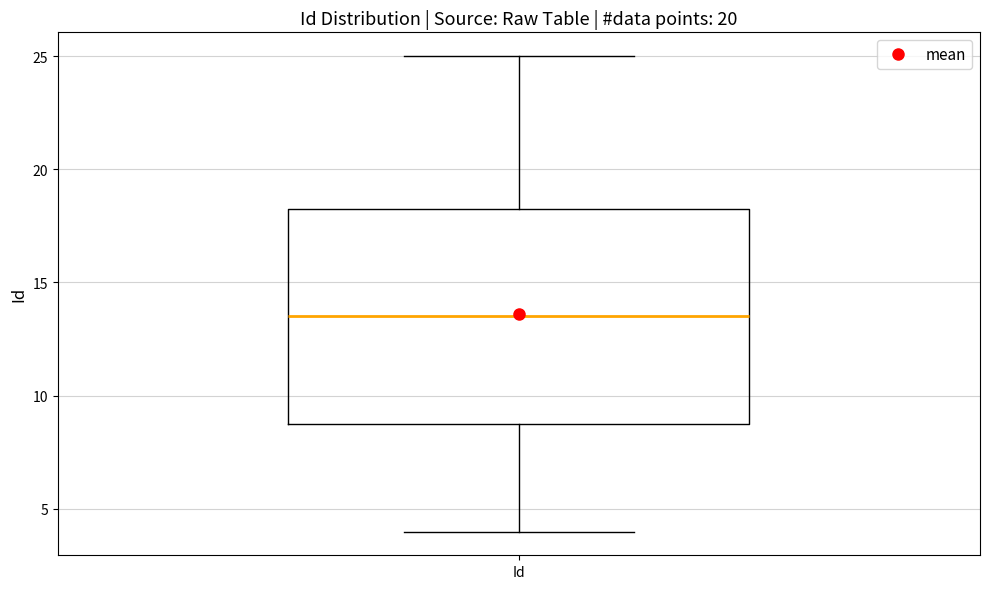

Read this box plot against the y-axis: the position of the median line, the range covered by the box, and the ends of both whiskers. The values are not printed on the chart, so give them approximately, as read against the axis.

median 13.5, box 9.0 to 18.5, whiskers 4.0 to 25.0